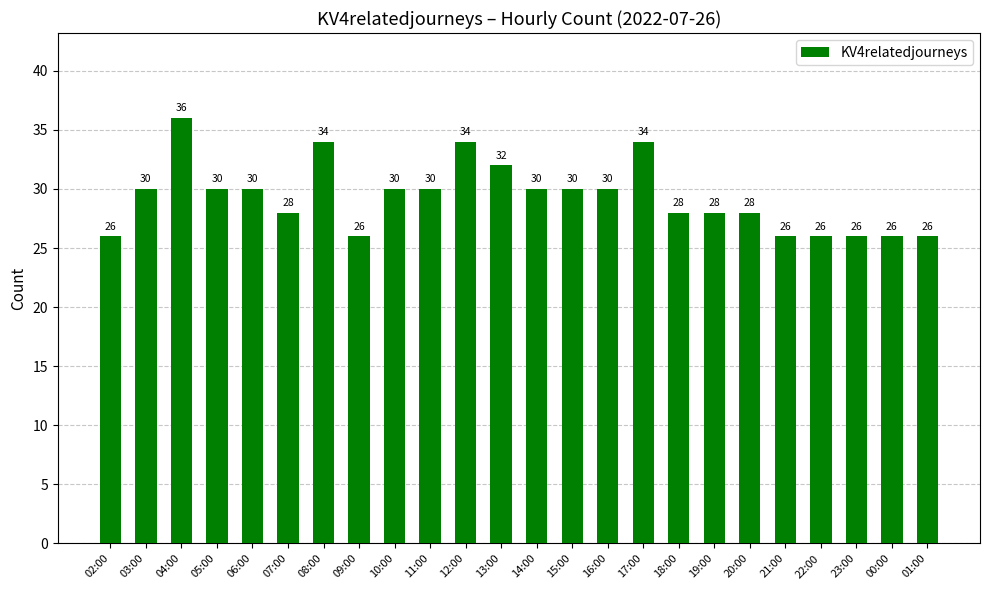

Reading left to right, list all the values displayed in this chart.

26	30	36	30	30	28	34	26	30	30	34	32	30	30	30	34	28	28	28	26	26	26	26	26